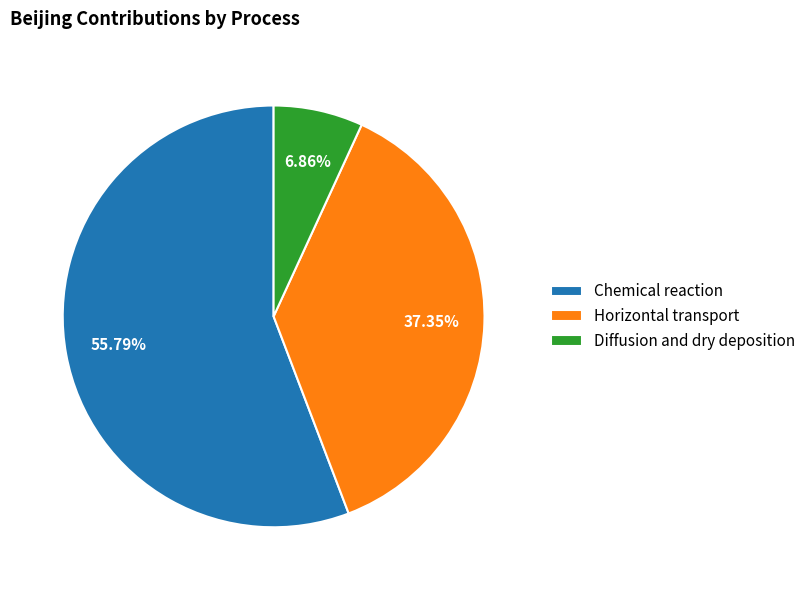

To the nearest percent, what is the difference between the Horizontal transport and Chemical reaction slice percentages?

18%